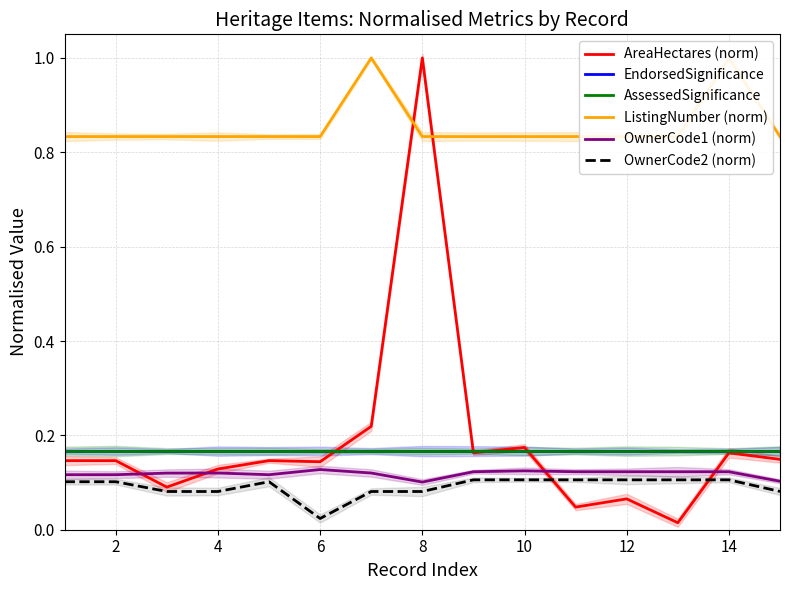

What is the greatest value displayed?

1.0